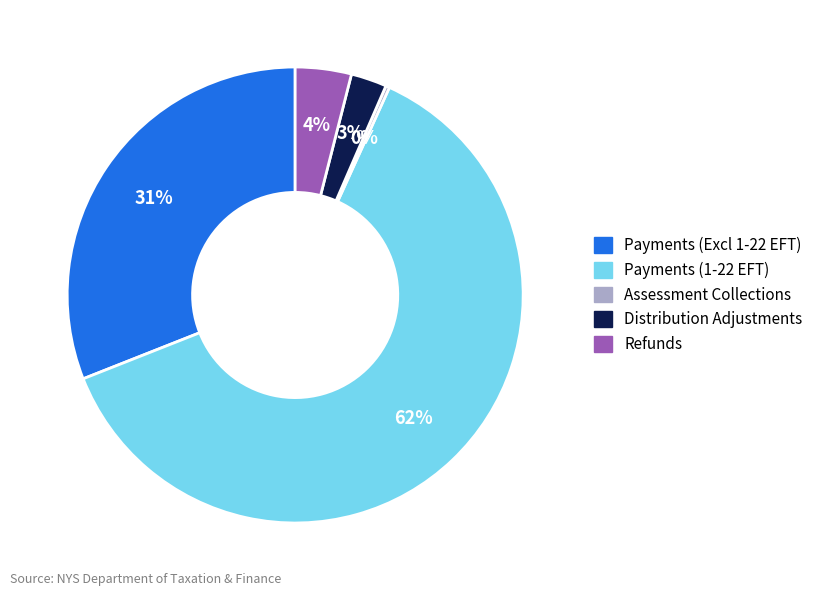

To the nearest percent, what is the difference between the largest and smallest slice percentages?

62%